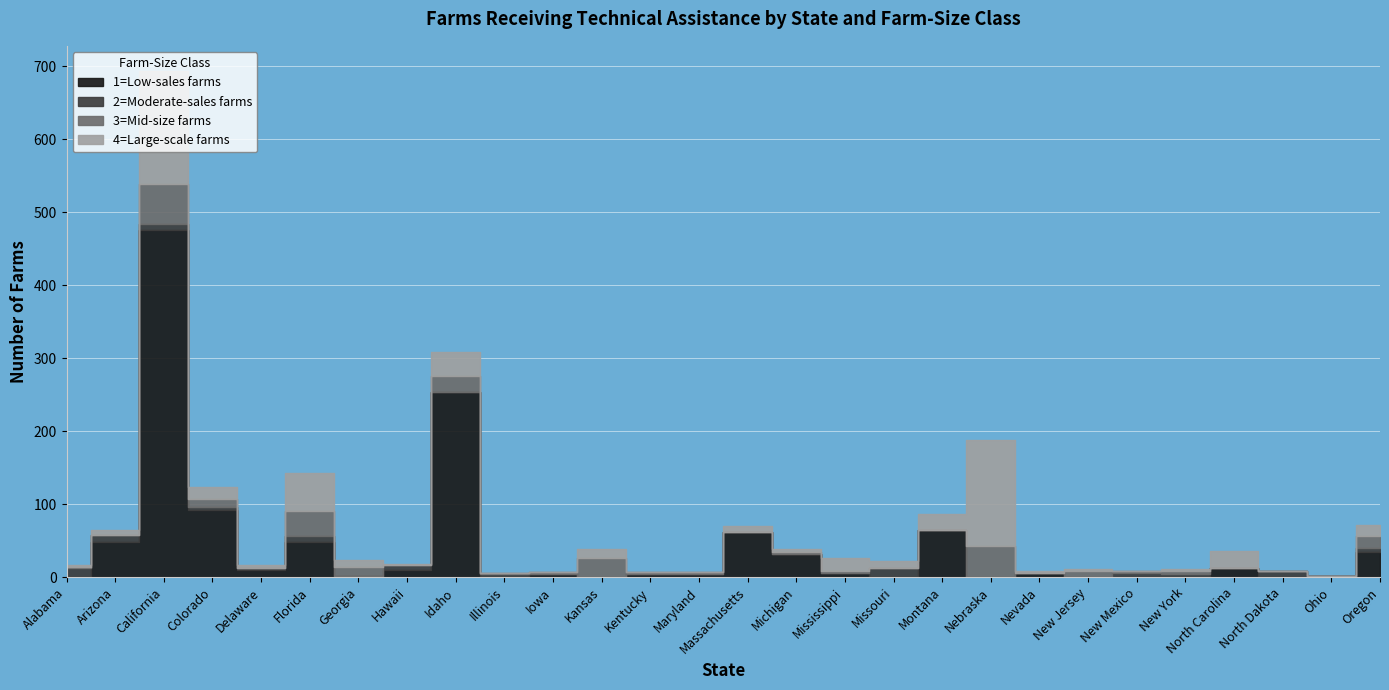

What are all the series names shown in the legend?

1=Low-sales farms, 2=Moderate-sales farms, 3=Mid-size farms, 4=Large-scale farms